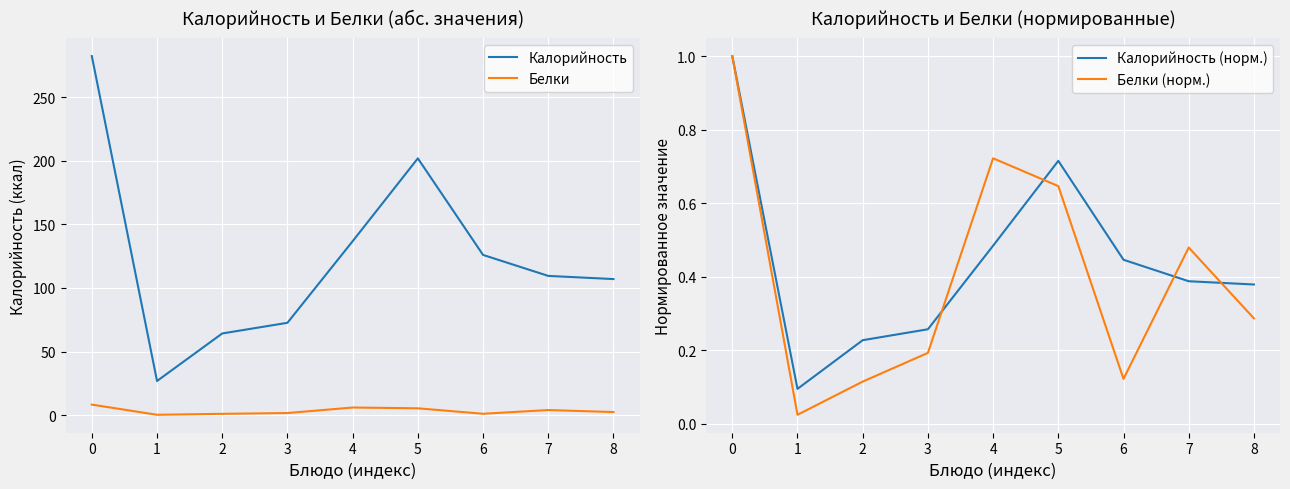

How many values in the Белки series exceed 2?

5